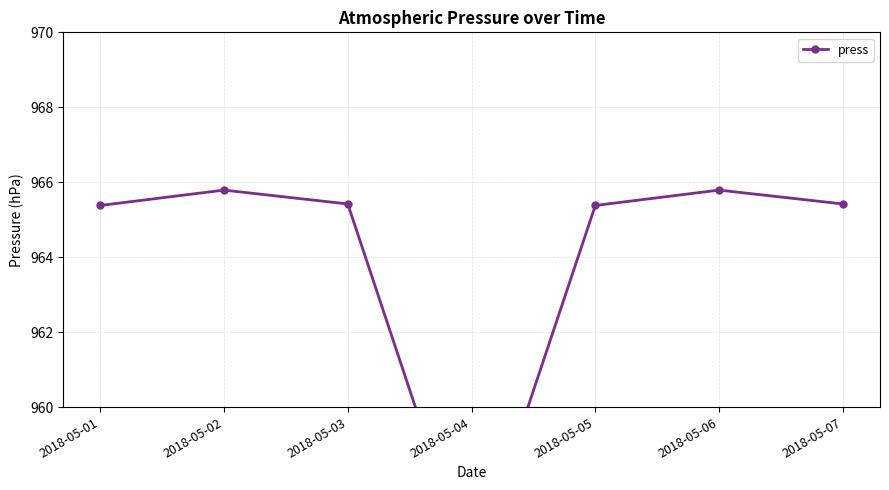

What is the greatest value displayed?

965.8